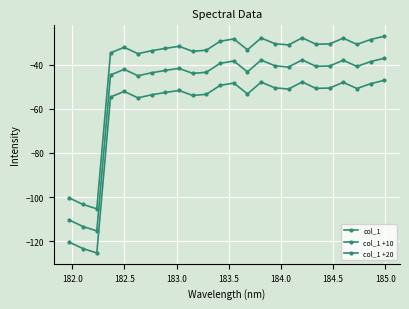

How many data points does each series have?

24